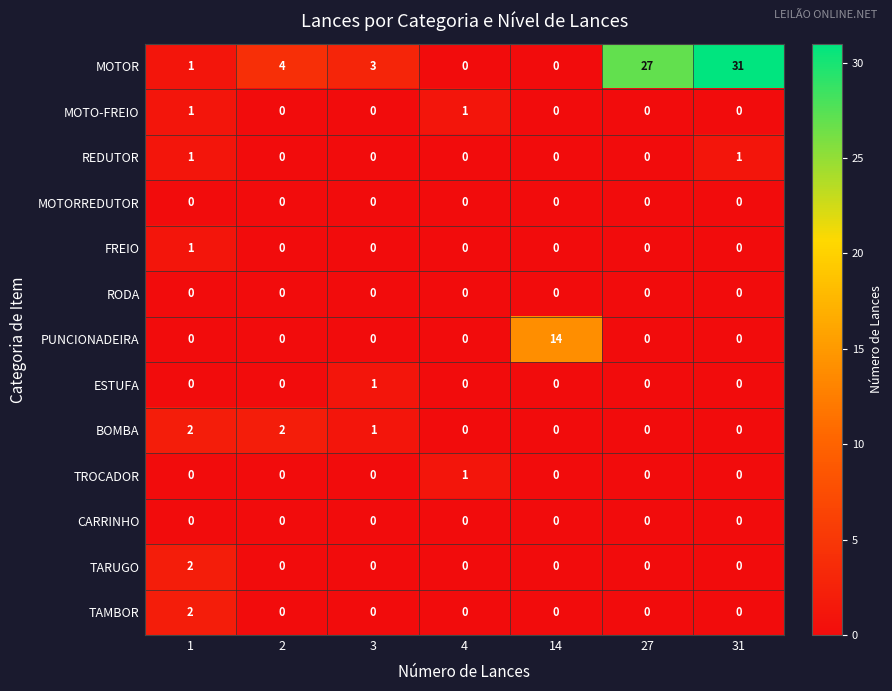

At which label does TROCADOR reach its peak?

4